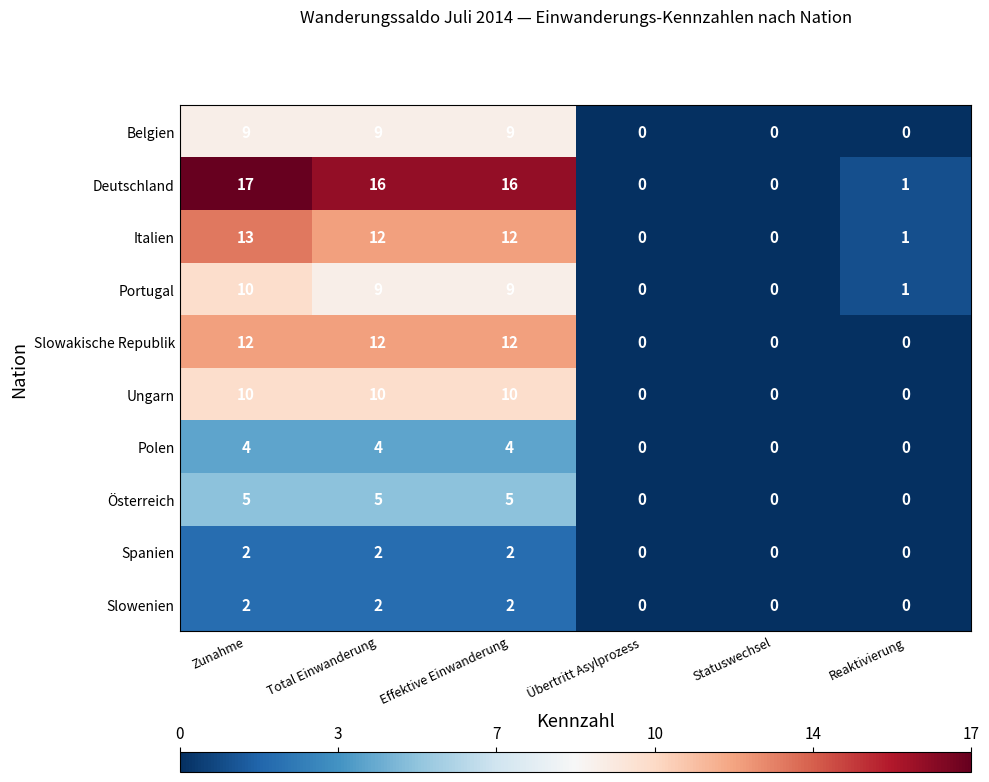

What is the difference between the maximum and minimum values in the Österreich series?

5